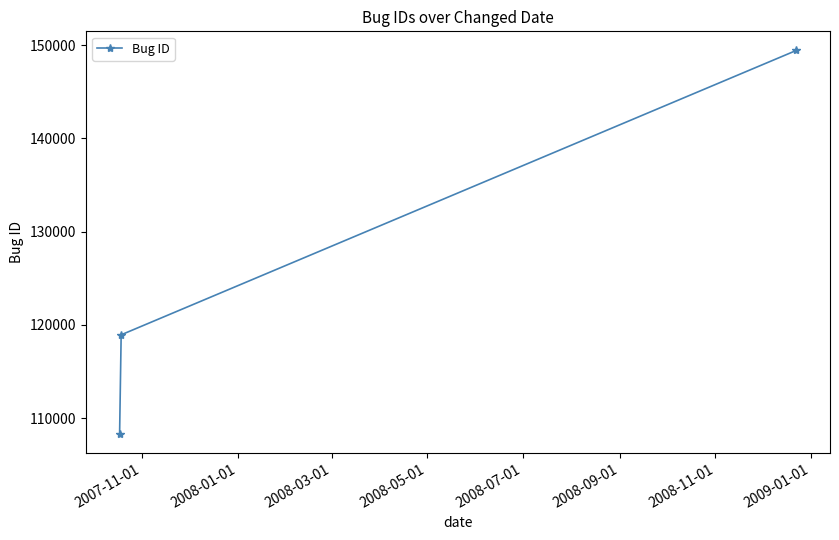

What is the maximum value shown in the chart?

149422